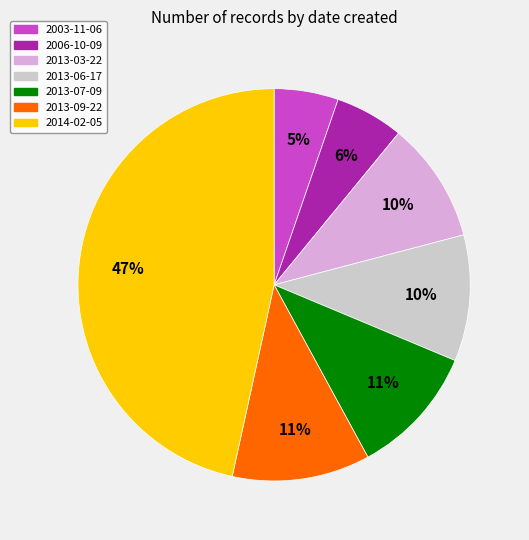

Is the sum of 2014-02-05 and 2013-06-17 greater than half?

Yes